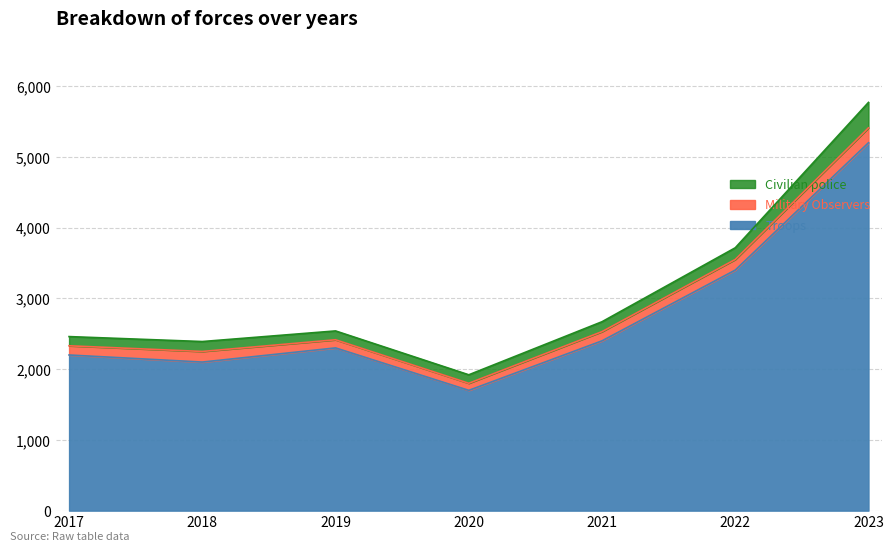

What is the greatest value displayed?

5200